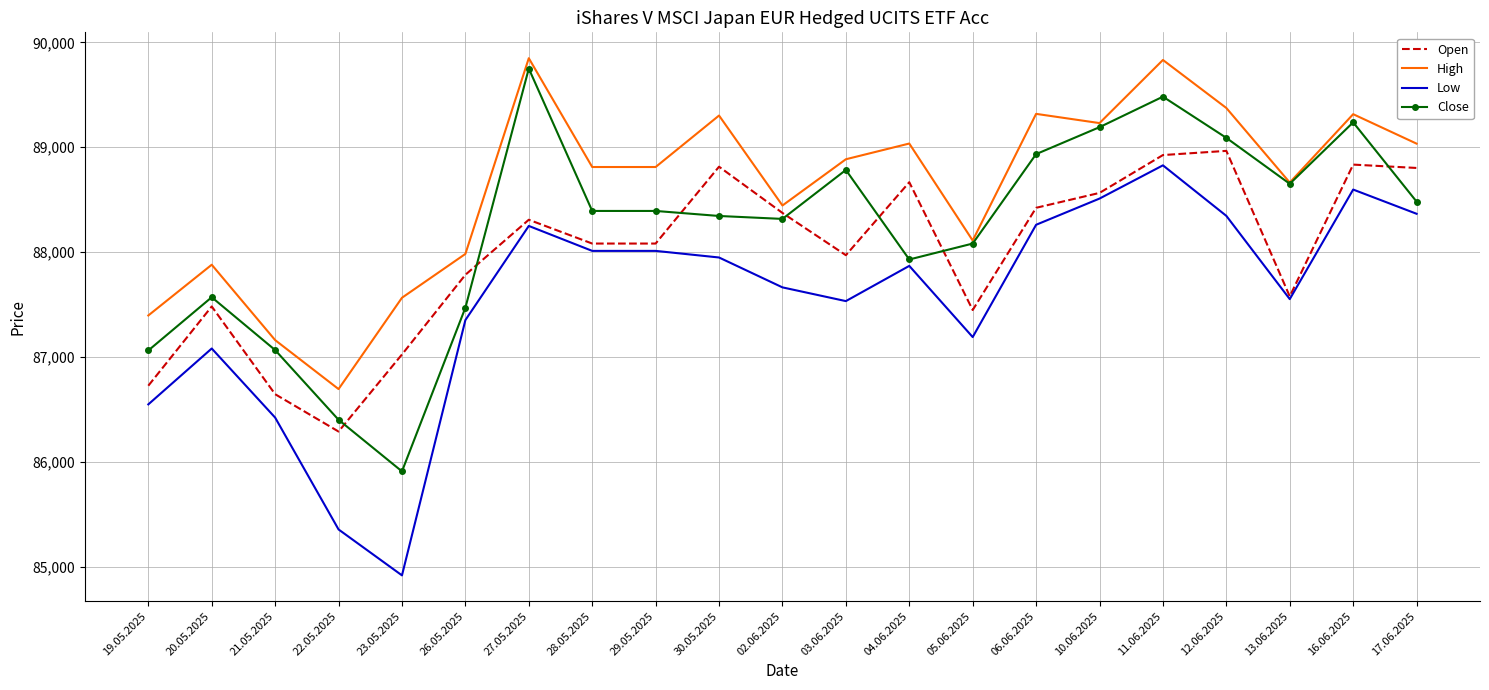

True or false: Close and Low cross at least once.

False